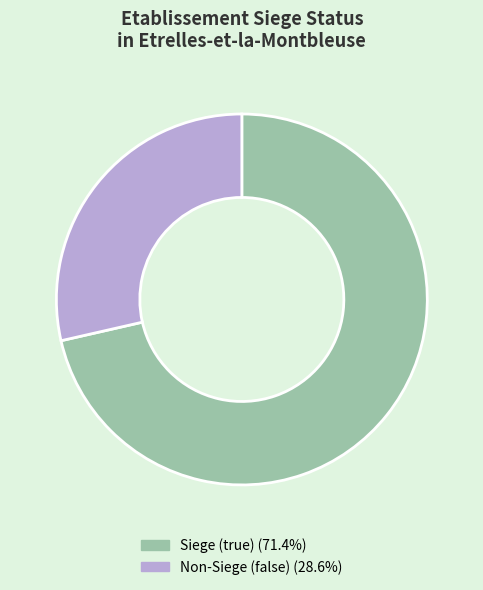

Does Non-Siege (false) (28.6%) account for over 50% of the chart?

No